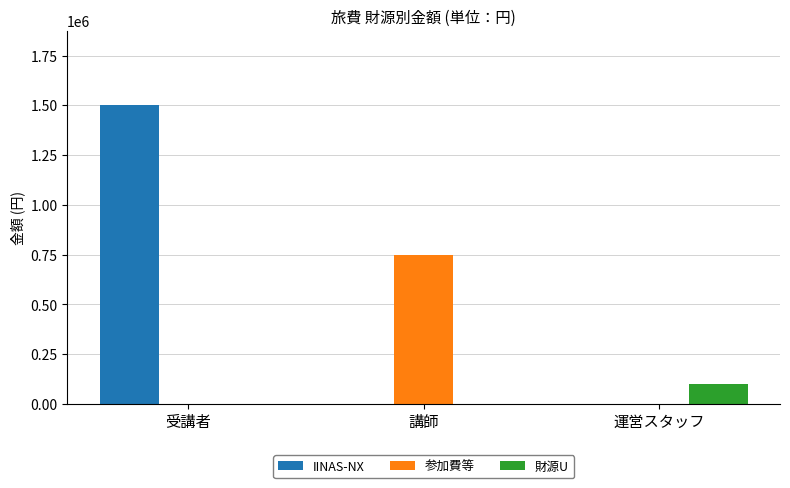

True or false: IINAS-NX has a value of 456057 at 受講者.

False